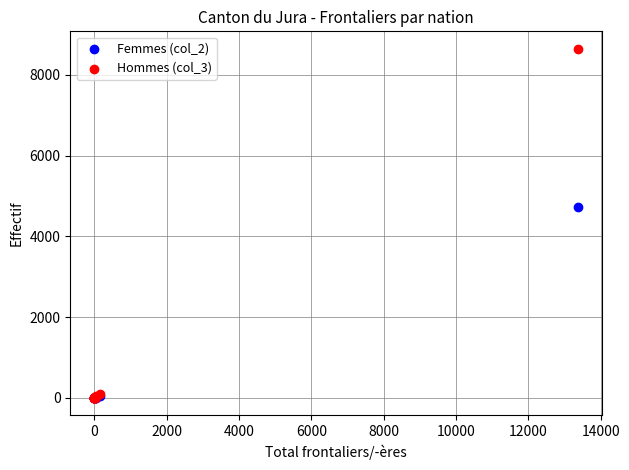

Which series has the largest Y range (max minus min)?

Hommes (col_3)